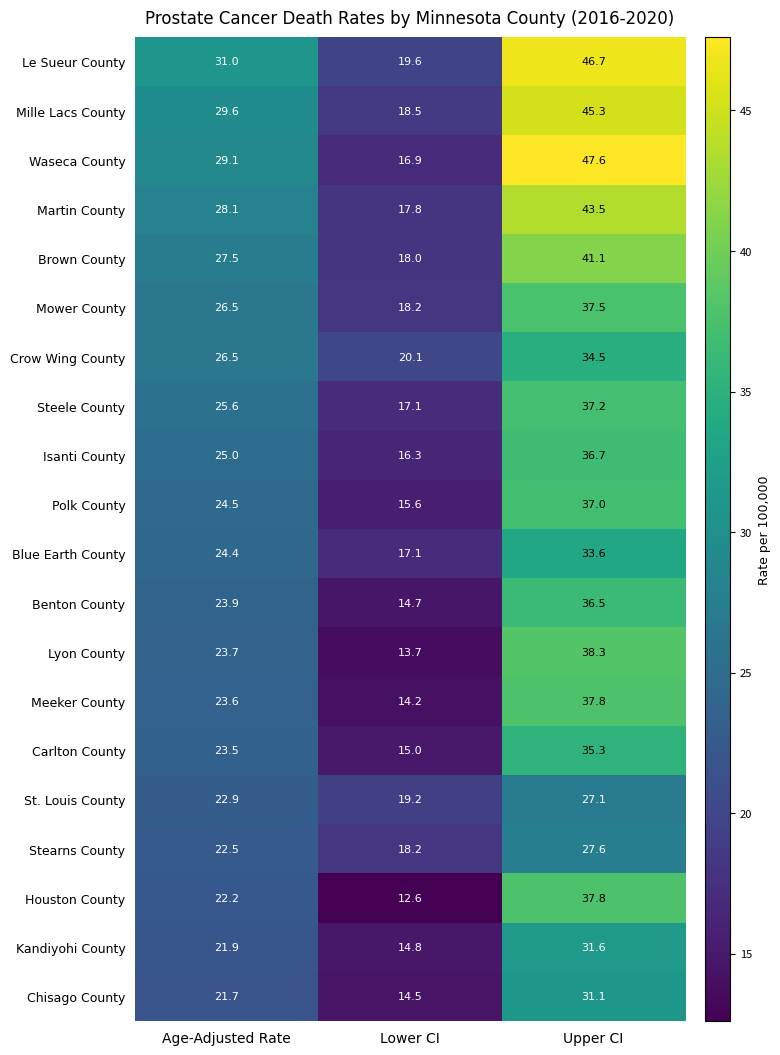

What is the total value across all series at Upper CI?

743.8